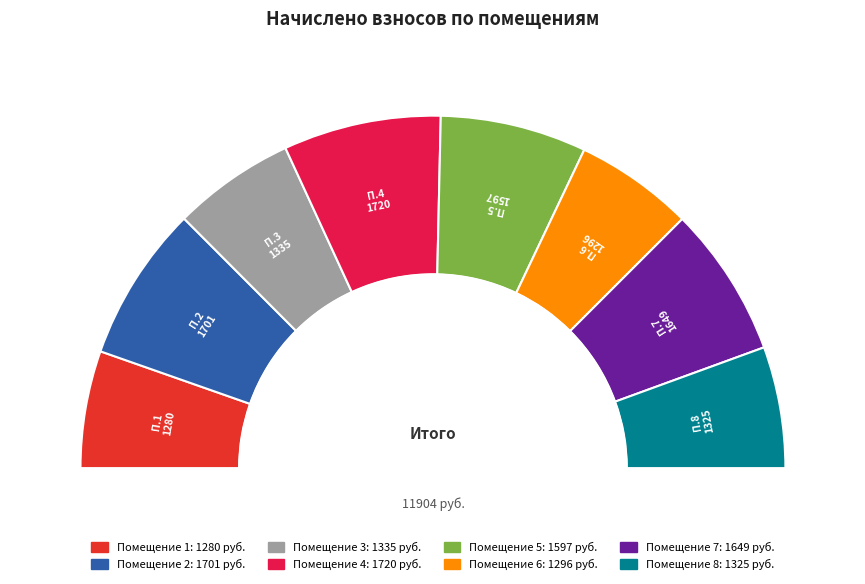

How many slices are in this pie chart?

8